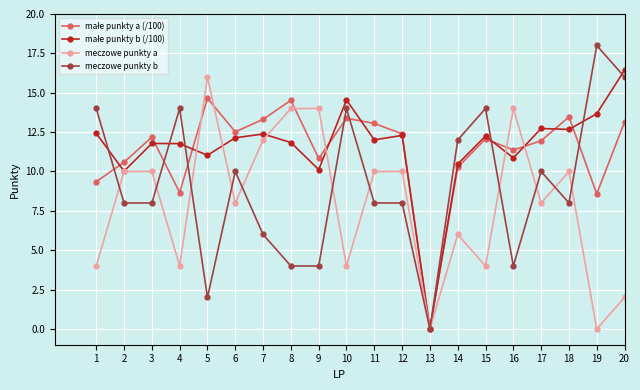

True or false: meczowe punkty b has more than 2 interior local peaks.

True